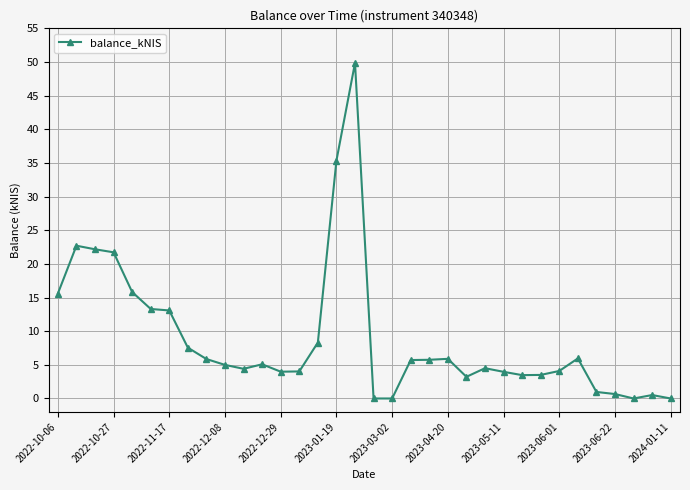

True or false: there are more than 1 points higher than both neighbors.

True